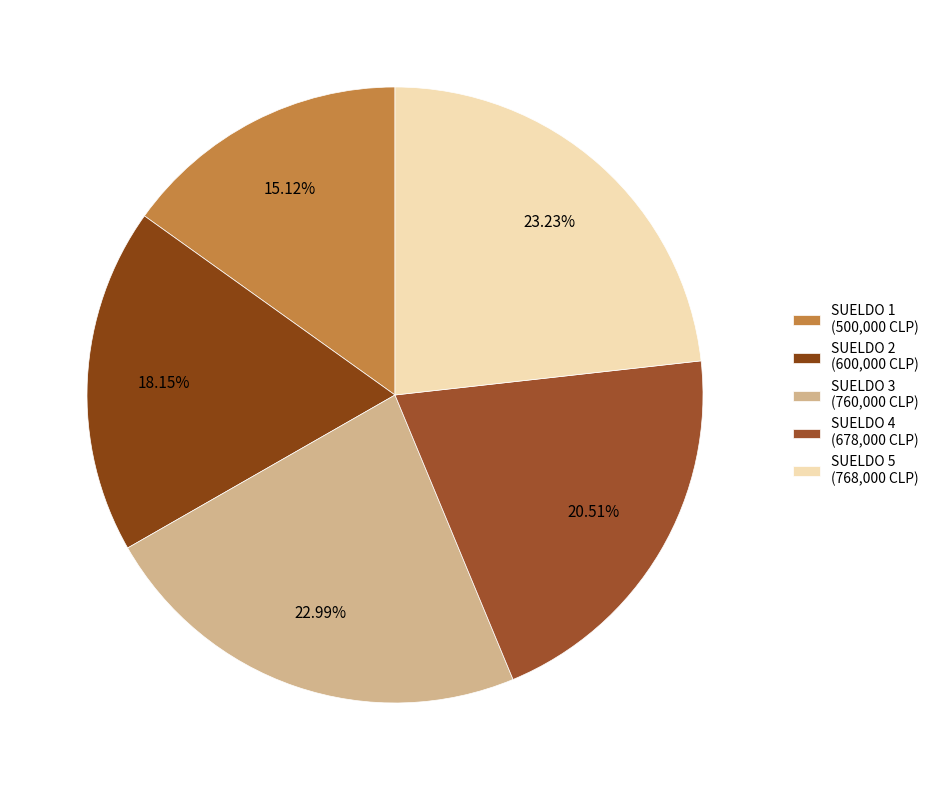

Is it true that SUELDO 1 is 7% of the pie?

False